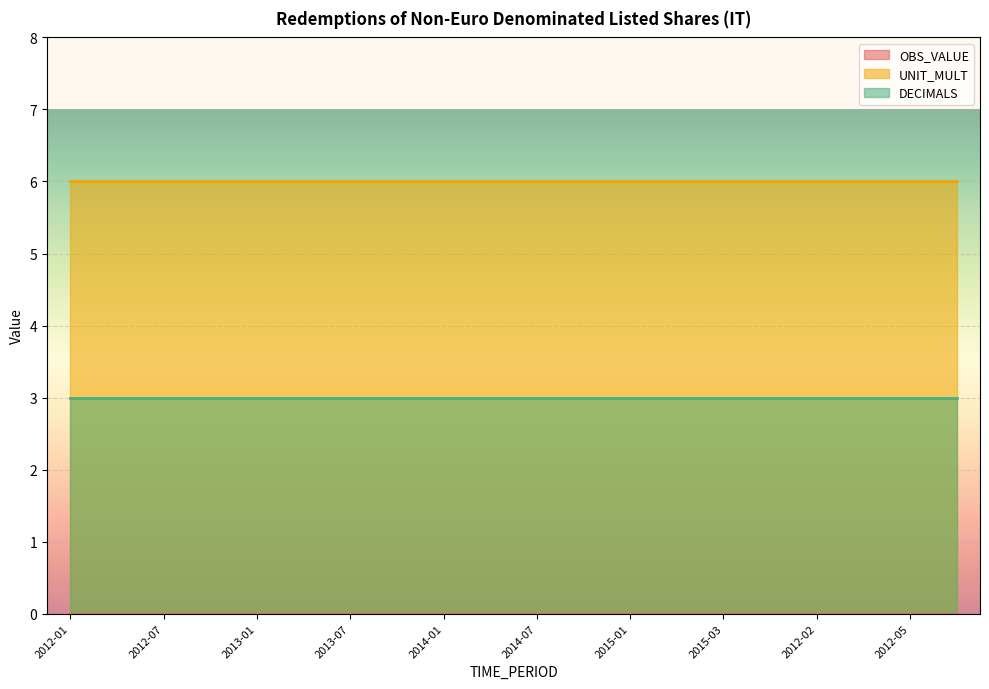

At which label does OBS_VALUE reach its minimum?

2012-01